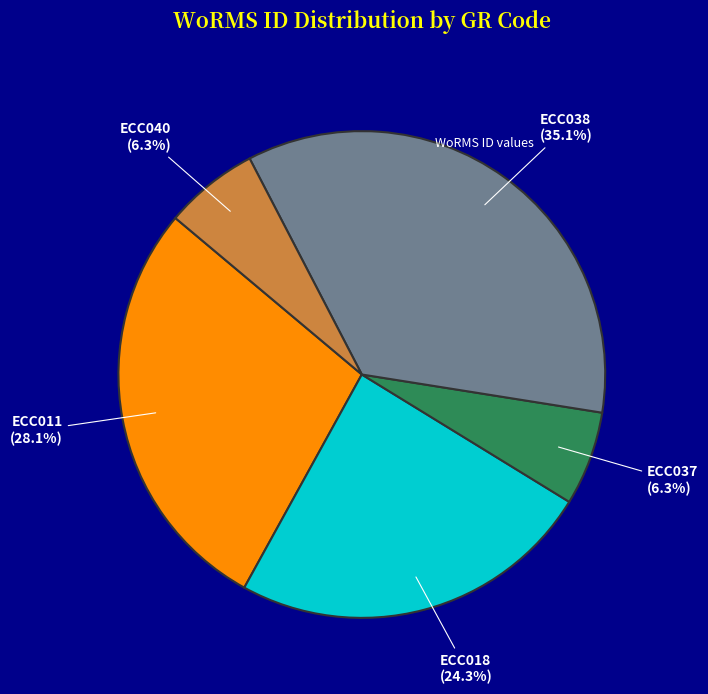

Which category has the biggest portion of the pie?

ECC038